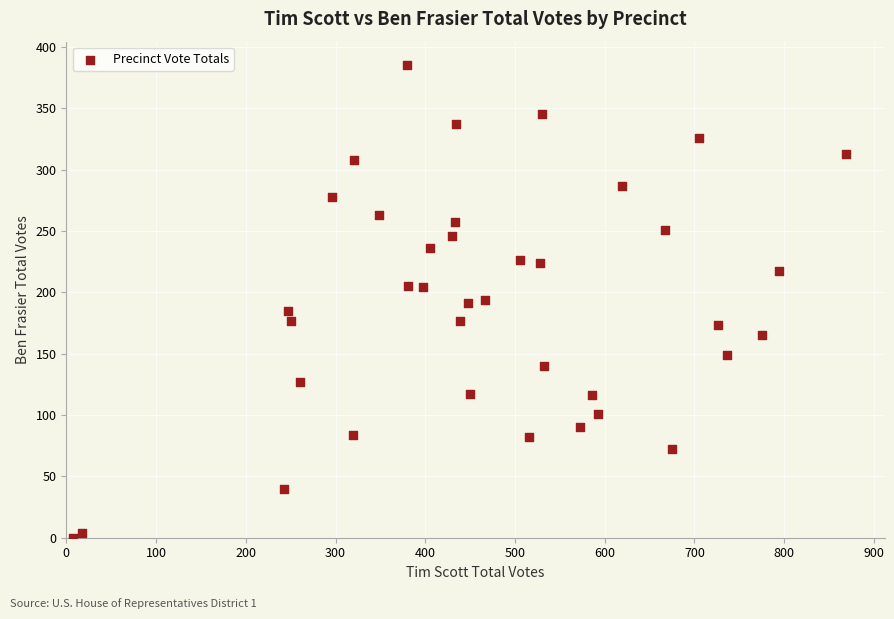

What is the range of Y values (max minus min)?

385